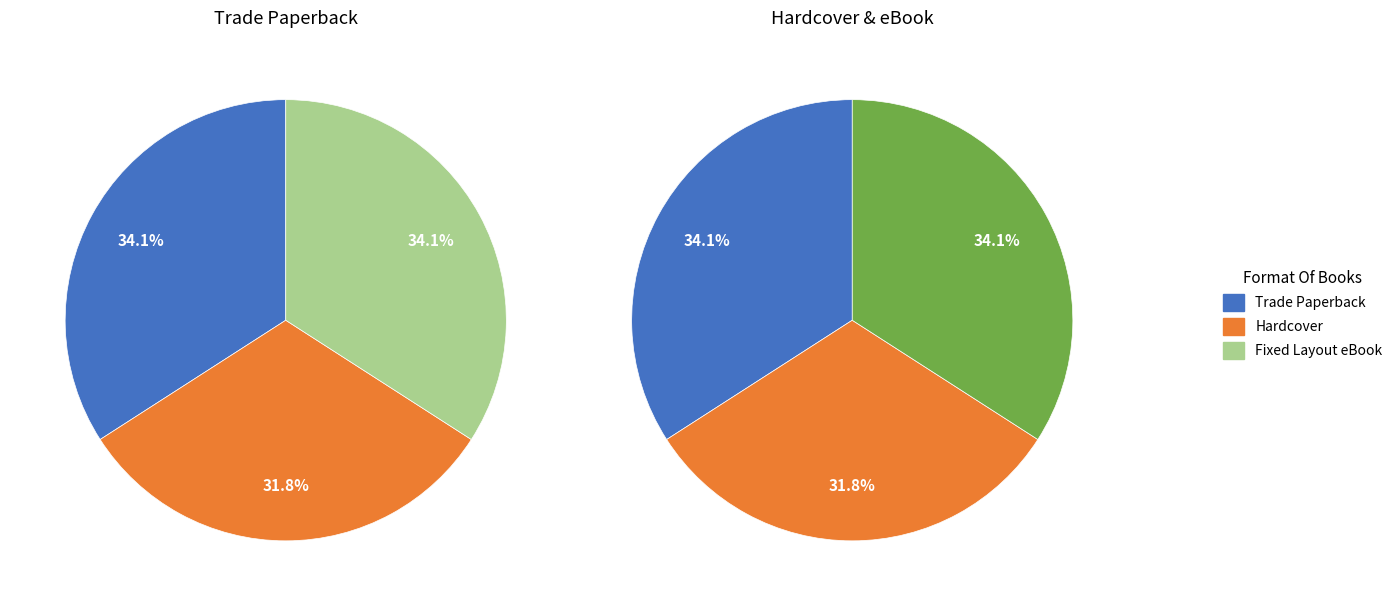

Rank the categories by value from highest to lowest.

Trade Paperback, Fixed Layout eBook, Hardcover